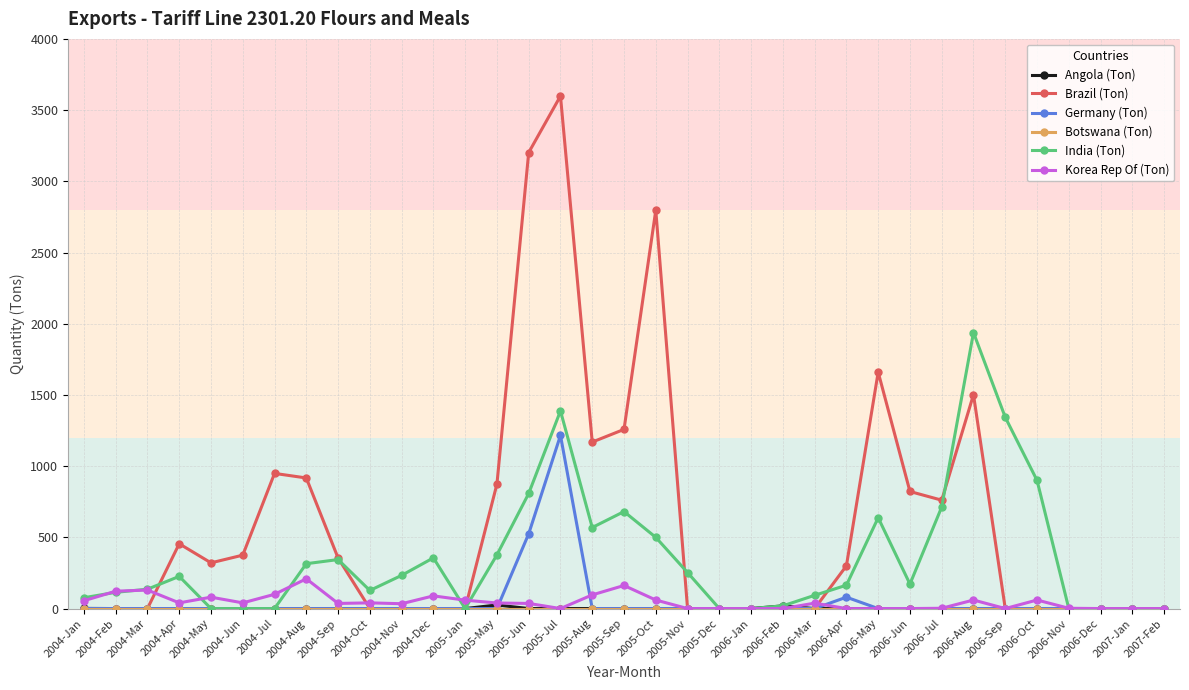

Which series changed the most between 2004-Aug and 2004-Nov?

Brazil (Ton)